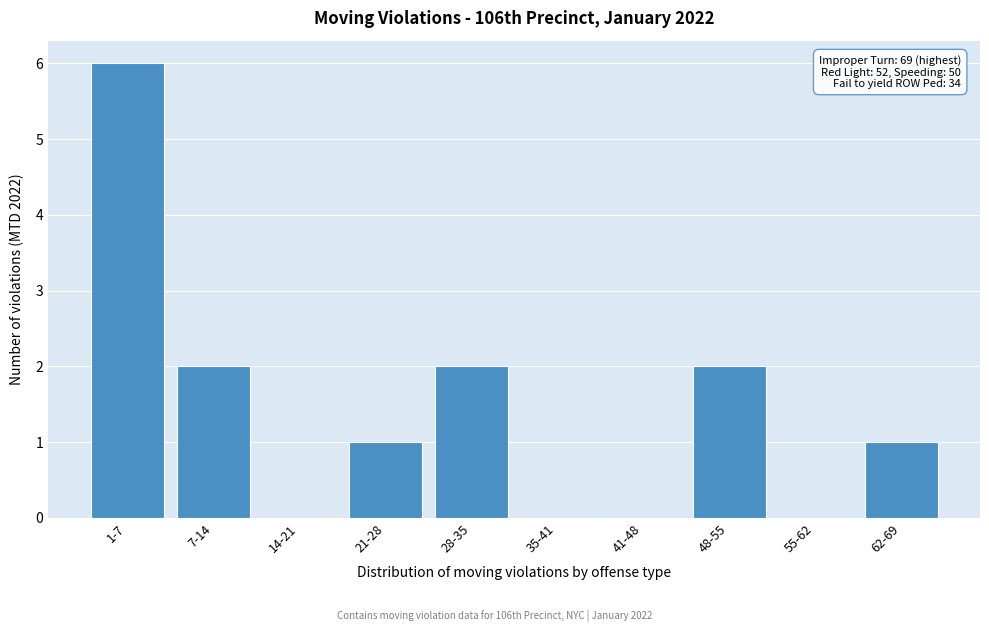

Reading left to right, list all the values displayed in this chart.

1-7=6	7-14=2	14-21=0	21-28=1	28-35=2	35-41=0	41-48=0	48-55=2	55-62=0	62-69=1